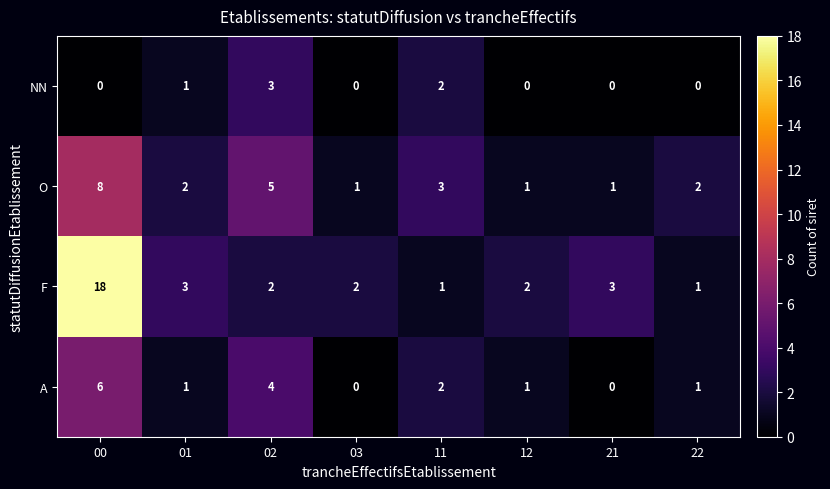

Which series has the largest total across all categories?

F